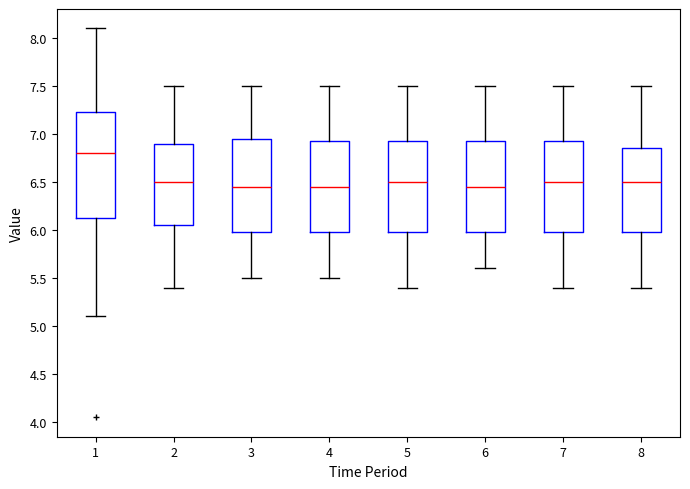

Reading left to right, transcribe this box plot: for each box, give where its median line is, the range the box spans, and where its two whiskers end, as read against the y-axis. The values are not printed on the chart, so give them approximately, as read against the axis.

1: median 6.80, box 6.15 to 7.25, whiskers 5.10 to 8.10
2: median 6.50, box 6.05 to 6.90, whiskers 5.40 to 7.50
3: median 6.45, box 6.00 to 6.95, whiskers 5.50 to 7.50
4: median 6.45, box 6.00 to 6.95, whiskers 5.50 to 7.50
5: median 6.50, box 6.00 to 6.95, whiskers 5.40 to 7.50
6: median 6.45, box 6.00 to 6.95, whiskers 5.60 to 7.50
7: median 6.50, box 6.00 to 6.95, whiskers 5.40 to 7.50
8: median 6.50, box 6.00 to 6.85, whiskers 5.40 to 7.50